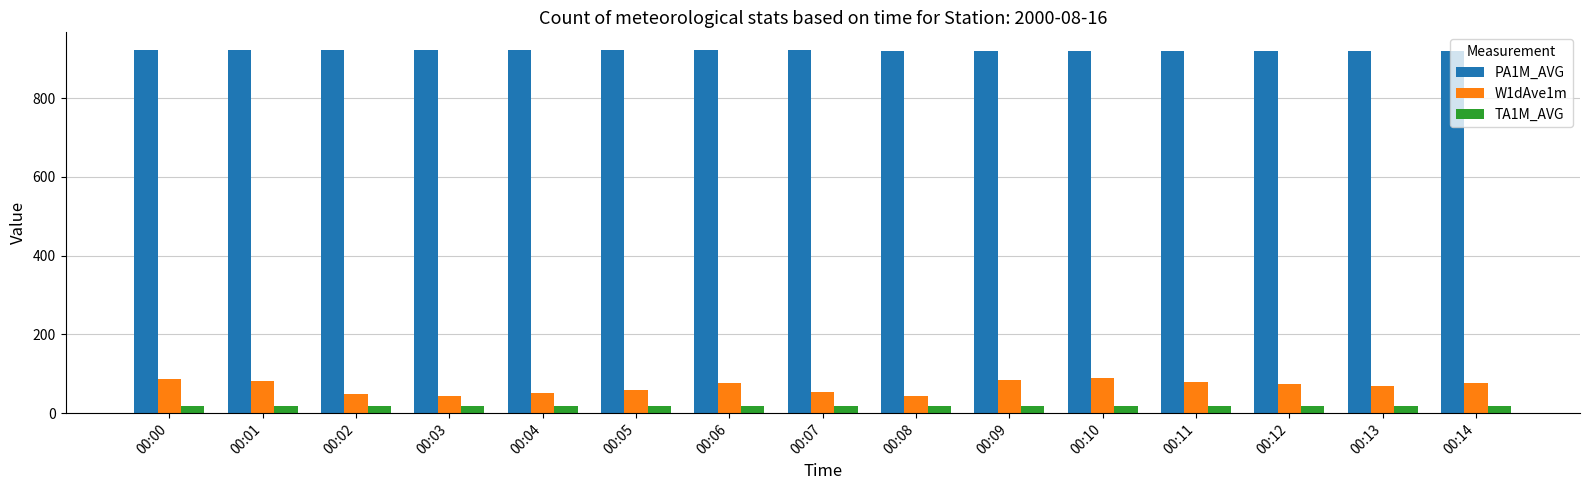

Is the value of PA1M_AVG at 00:13 greater than the value of TA1M_AVG at 00:02?

Yes